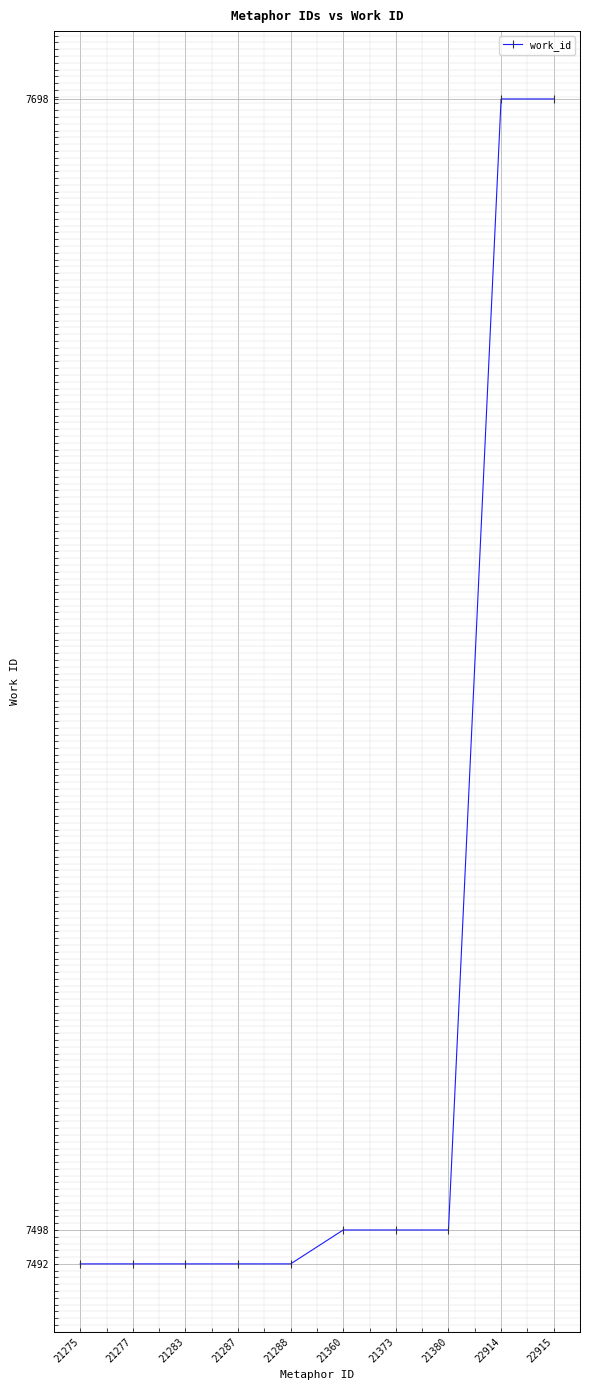

What is the minimum value shown in the chart?

7492